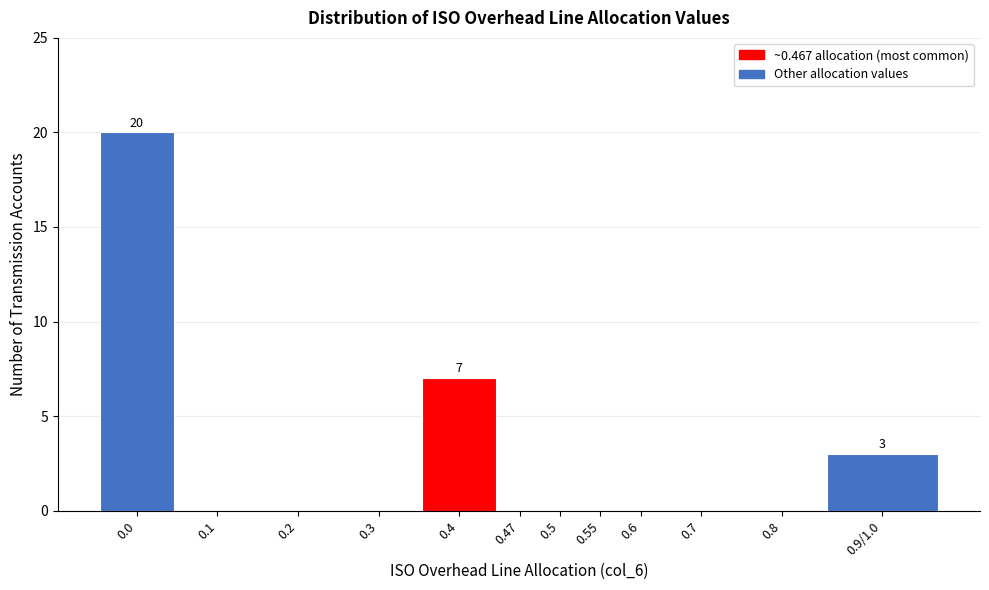

Reading left to right, transcribe all the data shown in this chart.

0.0=20	0.1=0	0.2=0	0.3=0	0.4=7	0.47=0	0.5=0	0.55=0	0.6=0	0.7=0	0.8=0	0.9/1.0=3